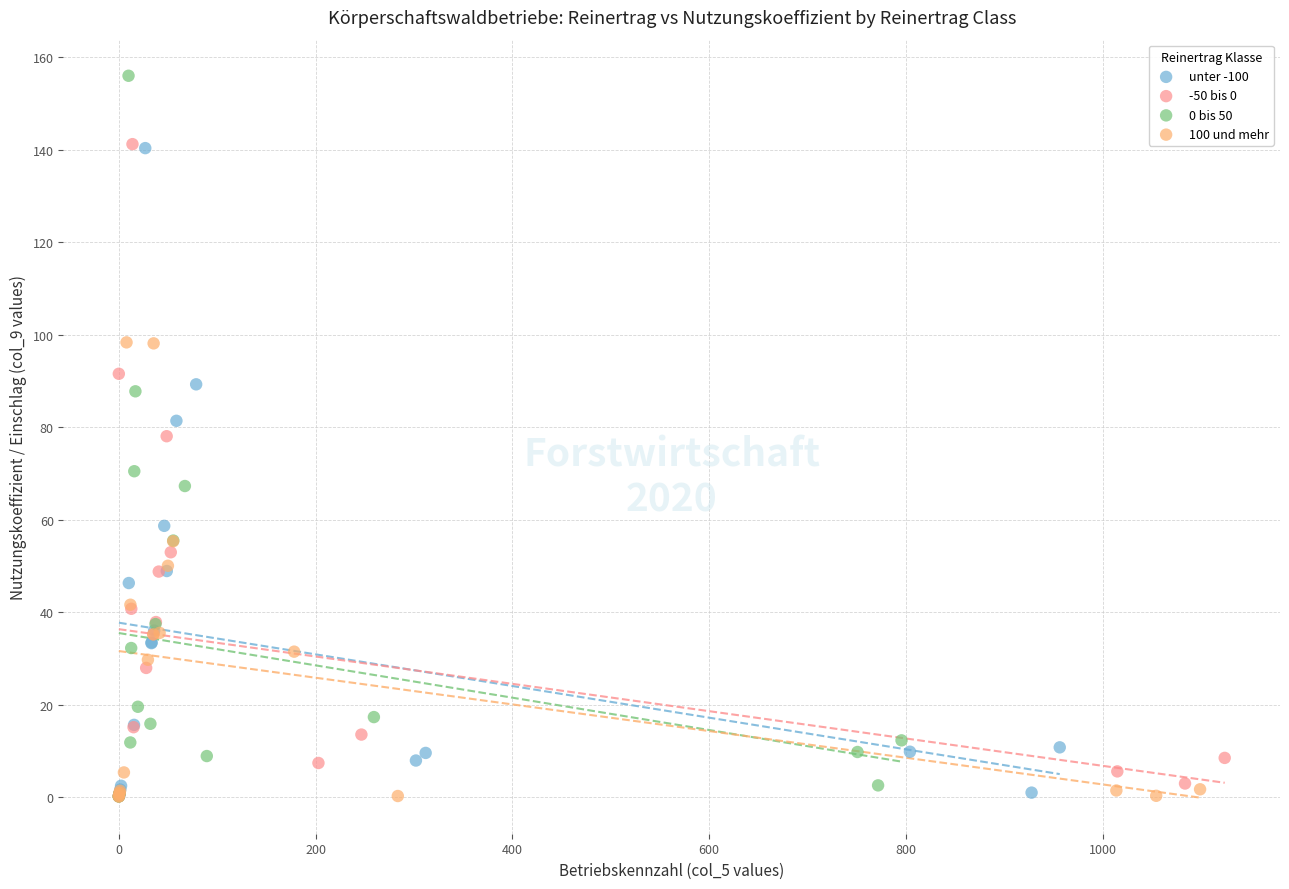

Which series has the largest Y range (max minus min)?

0 bis 50